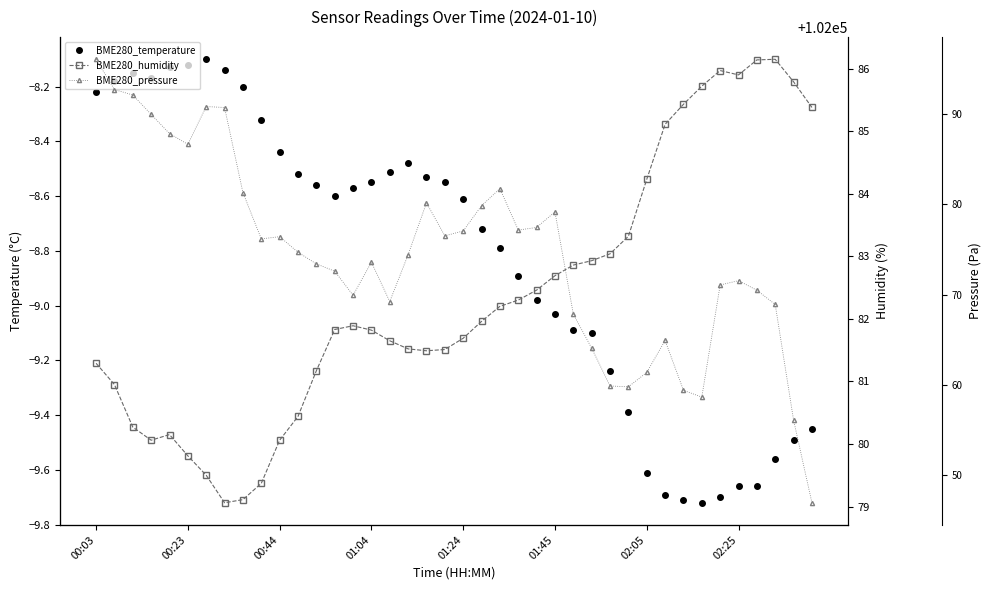

Reading left to right, list all the values displayed in this chart.

BME280_temperature: -8.2	-8.2	-8.2	-8.2	-8.1	-8.1	-8.1	-8.1	-8.2	-8.3	-8.4	-8.5	-8.6	-8.6	-8.6	-8.6	-8.5	-8.5	-8.5	-8.6	-8.6	-8.7	-8.8	-8.9	-9.0	-9.0	-9.1	-9.1	-9.2	-9.4	-9.6	-9.7	-9.7	-9.7	-9.7	-9.7	-9.7	-9.6	-9.5	-9.4
BME280_humidity: 81.3	81.0	80.3	80.1	80.2	79.8	79.5	79.1	79.1	79.4	80.1	80.4	81.2	81.8	81.9	81.8	81.7	81.5	81.5	81.5	81.7	82.0	82.2	82.3	82.5	82.7	82.9	82.9	83.0	83.3	84.2	85.1	85.4	85.7	86.0	85.9	86.1	86.2	85.8	85.4
BME280_pressure: 102096.1	102092.7	102092.1	102090.0	102087.9	102086.7	102090.9	102090.7	102081.3	102076.2	102076.4	102074.7	102073.4	102072.6	102069.9	102073.6	102069.2	102074.4	102080.2	102076.5	102077.1	102079.9	102081.8	102077.1	102077.4	102079.2	102067.8	102064.1	102059.9	102059.8	102061.4	102064.9	102059.4	102058.6	102071.1	102071.5	102070.5	102068.9	102056.1	102046.9